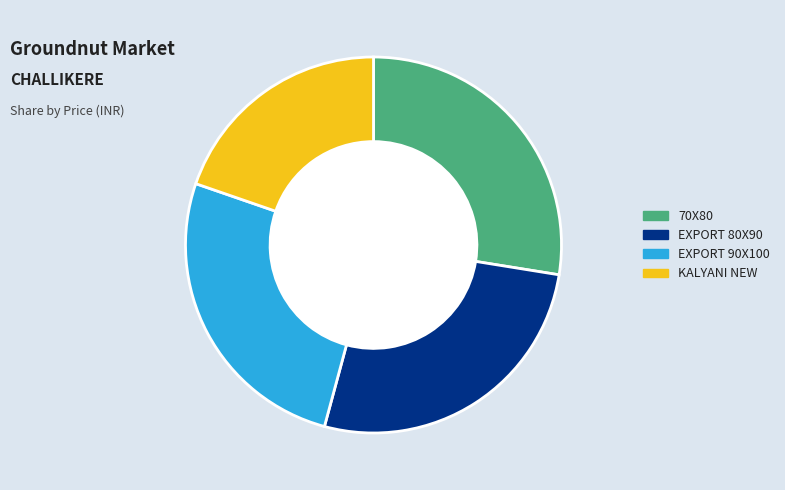

The 70X80 slice represents 40% of the pie. True or false?

False